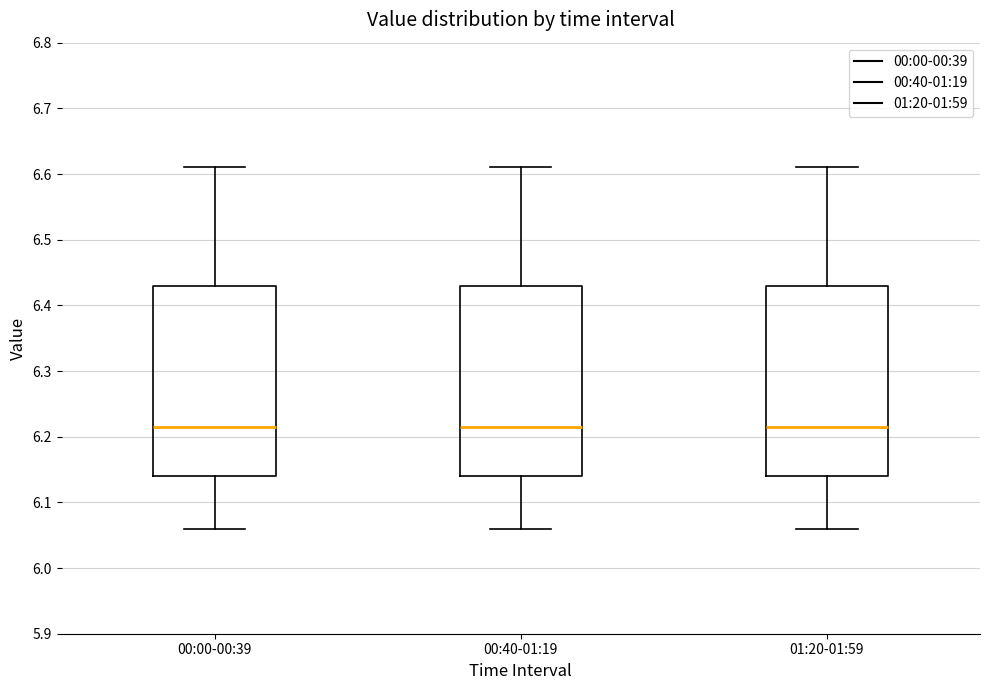

Reading left to right, read every box against the y-axis: the position of its median line, the range the box covers, and the ends of its whiskers. The values are not printed on the chart, so give them approximately, as read against the axis.

00:00-00:39: median 6.22, box 6.14 to 6.43, whiskers 6.06 to 6.61
00:40-01:19: median 6.22, box 6.14 to 6.43, whiskers 6.06 to 6.61
01:20-01:59: median 6.22, box 6.14 to 6.43, whiskers 6.06 to 6.61